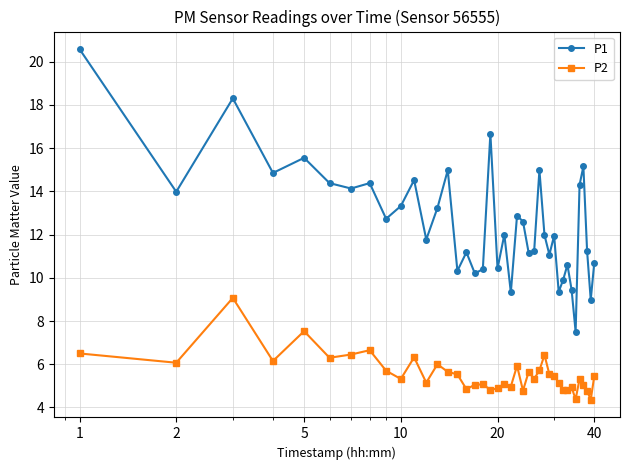

True or false: P2 and P1 cross at least once.

False